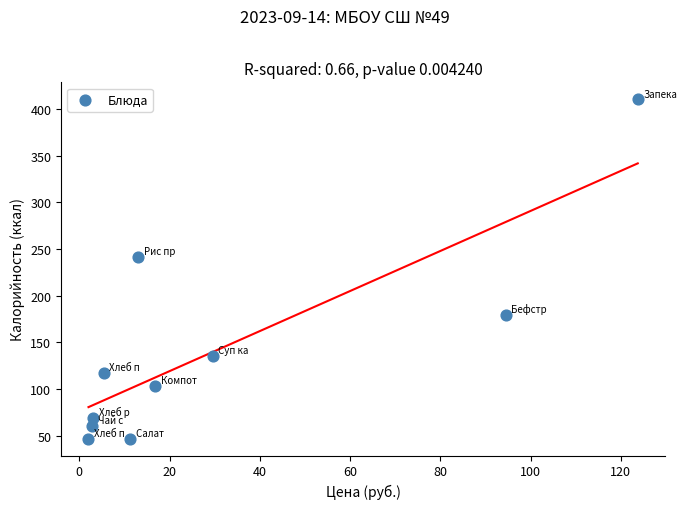

What Y value in the scatter plot is closest to 228?

242.0